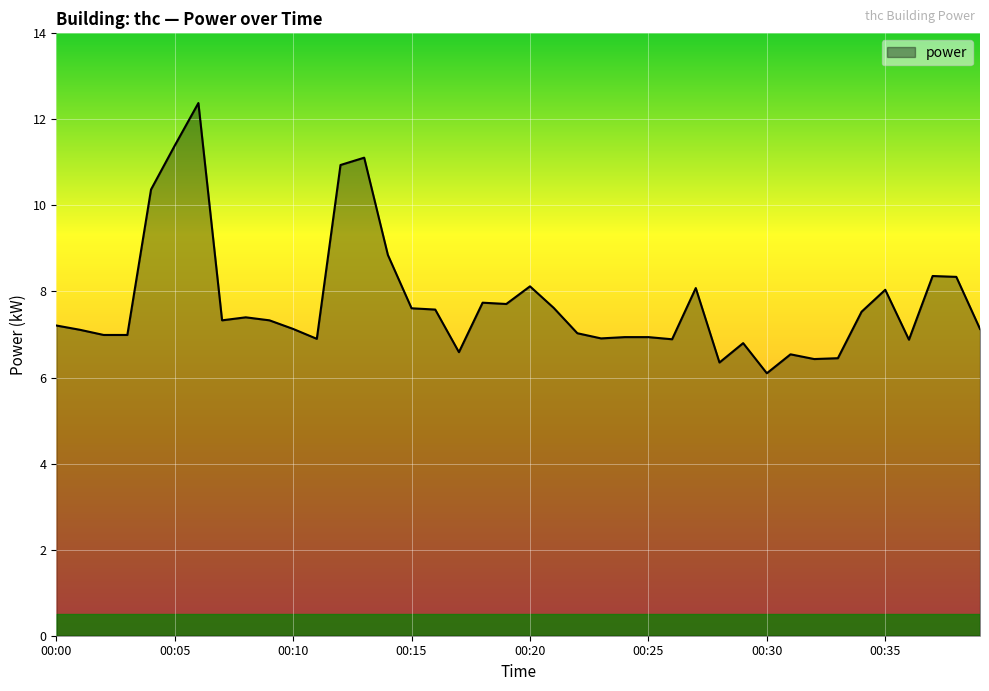

What is the maximum value shown in the chart?

12.4